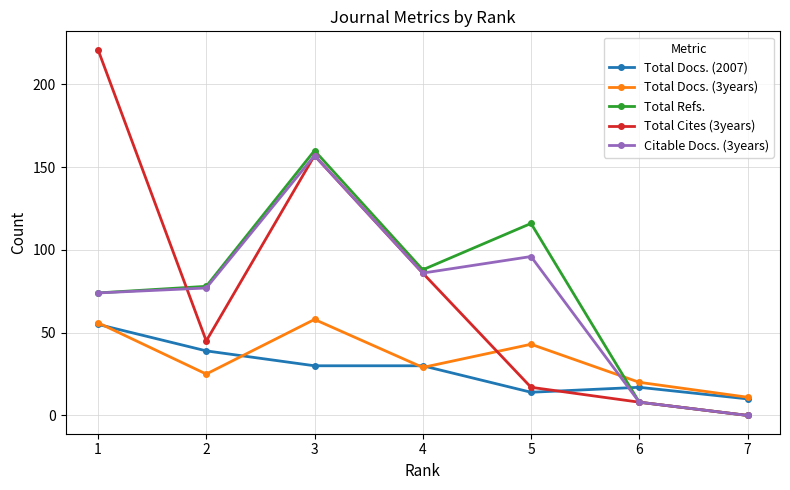

How many positive values does the Citable Docs. (3years) series have?

6